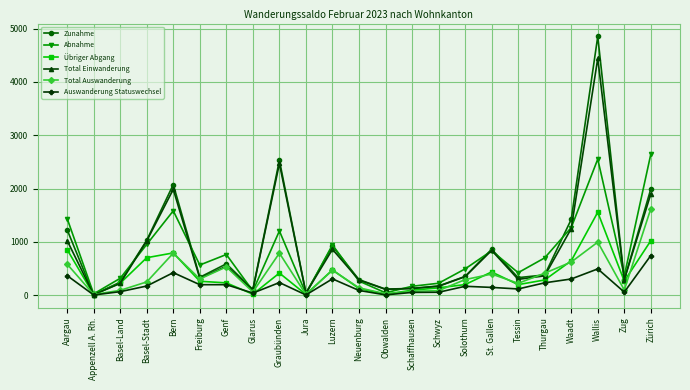

The Total Auswanderung series shows 1107 at Waadt. True or false?

False